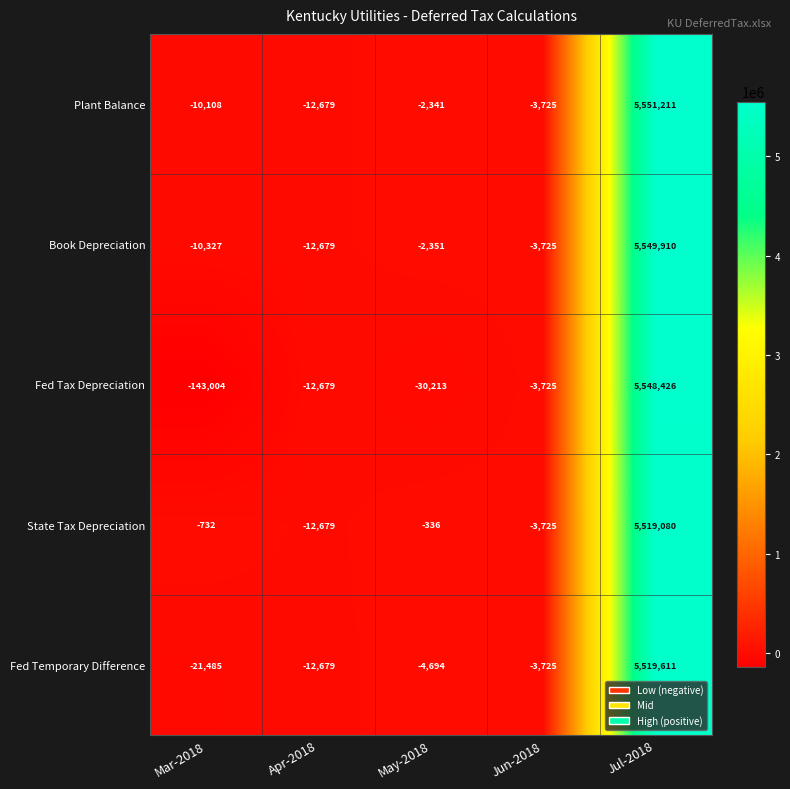

At which category does the chart reach its minimum across all series?

Mar-2018